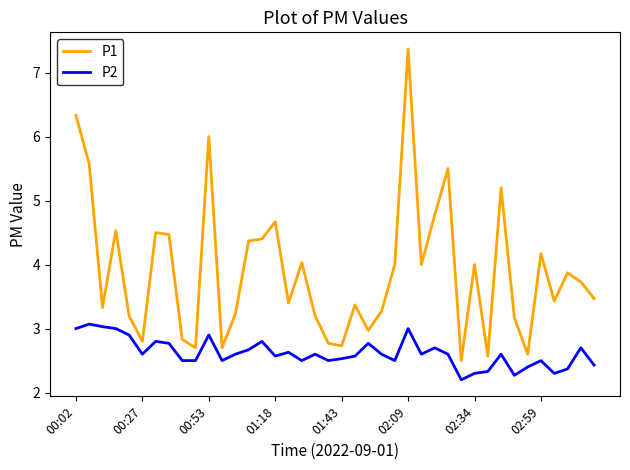

What is the highest value of the P2 series?

3.1